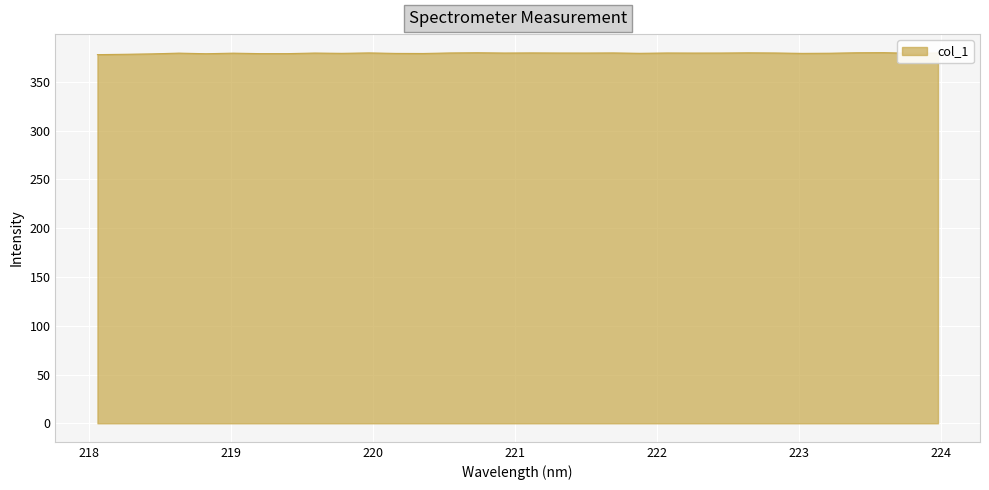

What is the smallest value displayed?

378.0